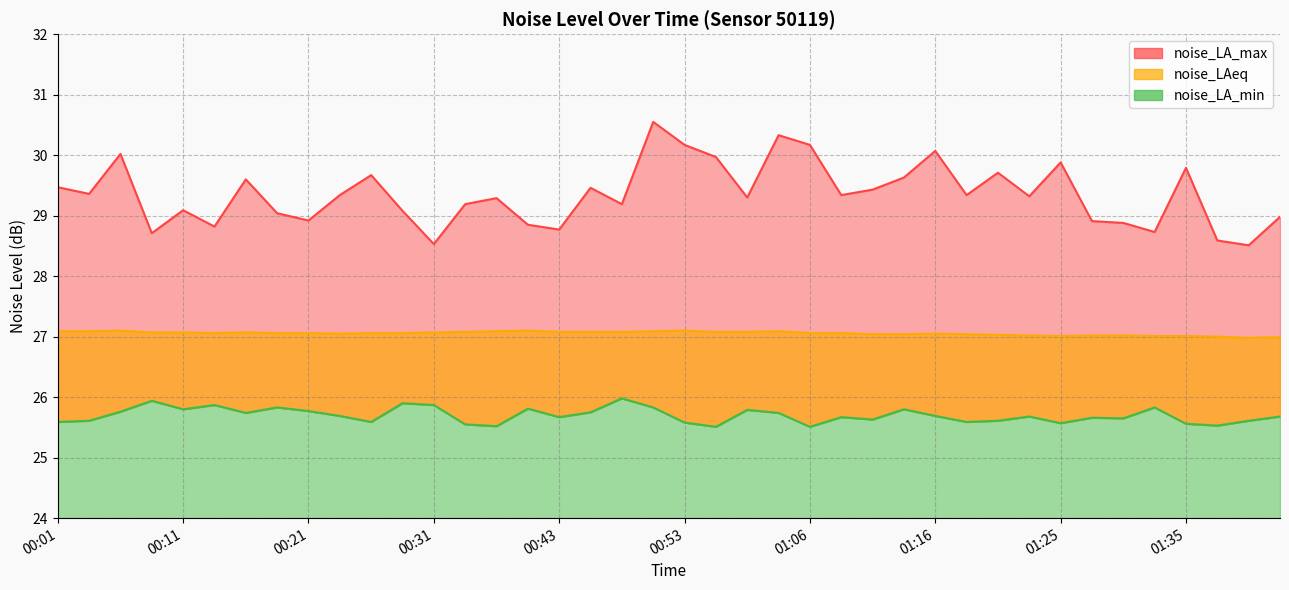

Reading right to left, transcribe all the data shown in this chart.

noise_LA_max: 29.0	28.5	28.6	29.8	28.7	28.9	28.9	29.9	29.3	29.7	29.3	30.1	29.6	29.4	29.3	30.2	30.3	29.3	30.0	30.2	30.6	29.2	29.5	28.8	28.9	29.3	29.2	28.5	29.1	29.7	29.3	28.9	29.0	29.6	28.8	29.1	28.7	30.0	29.4	29.5
noise_LAeq: 27.0	27.0	27.0	27.0	27.0	27.0	27.0	27.0	27.0	27.0	27.0	27.1	27.0	27.0	27.1	27.1	27.1	27.1	27.1	27.1	27.1	27.1	27.1	27.1	27.1	27.1	27.1	27.1	27.1	27.1	27.1	27.1	27.1	27.1	27.1	27.1	27.1	27.1	27.1	27.1
noise_LA_min: 25.7	25.6	25.5	25.6	25.8	25.6	25.7	25.6	25.7	25.6	25.6	25.7	25.8	25.6	25.7	25.5	25.7	25.8	25.5	25.6	25.8	26.0	25.8	25.7	25.8	25.5	25.6	25.9	25.9	25.6	25.7	25.8	25.8	25.7	25.9	25.8	25.9	25.8	25.6	25.6